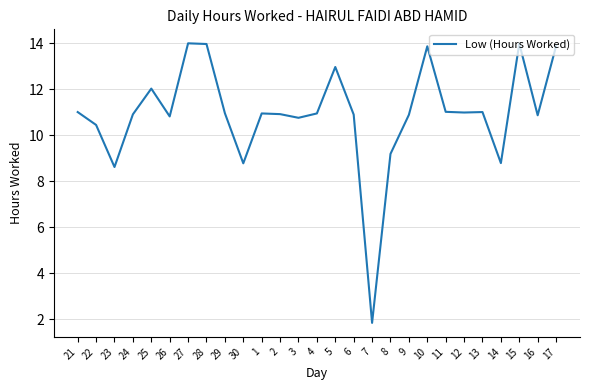

Which has a higher value, 24 or 22?

24